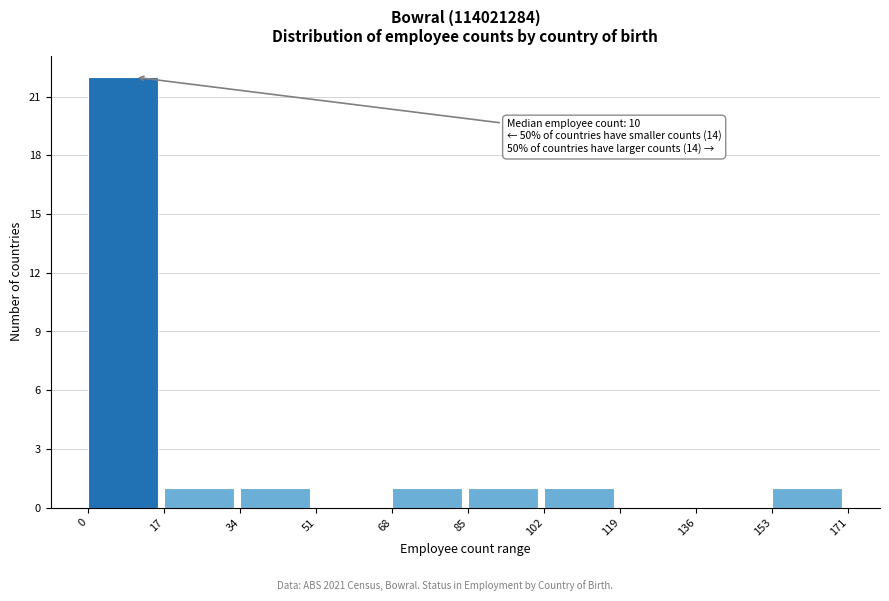

Over which range of the x-axis is the bar tallest?

0 to 17